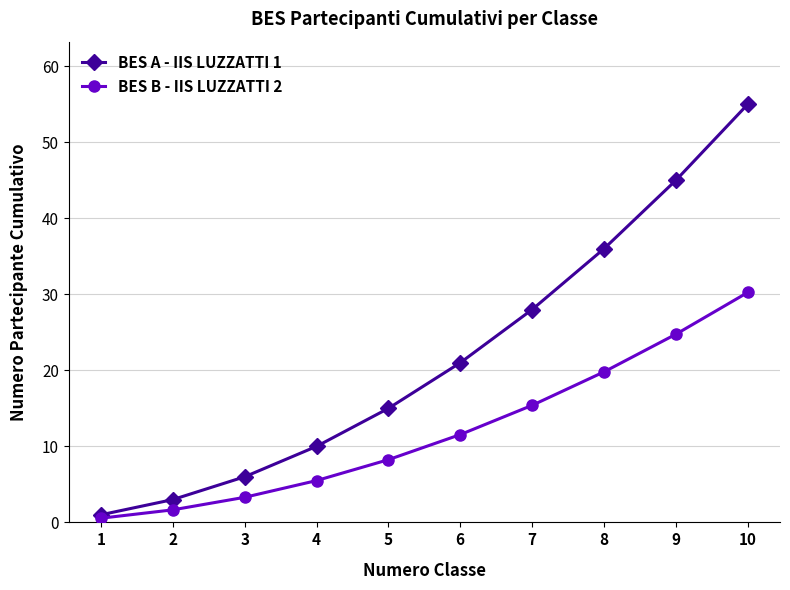

List the series in order of their overall mean, lowest first.

BES B - IIS LUZZATTI 2, BES A - IIS LUZZATTI 1